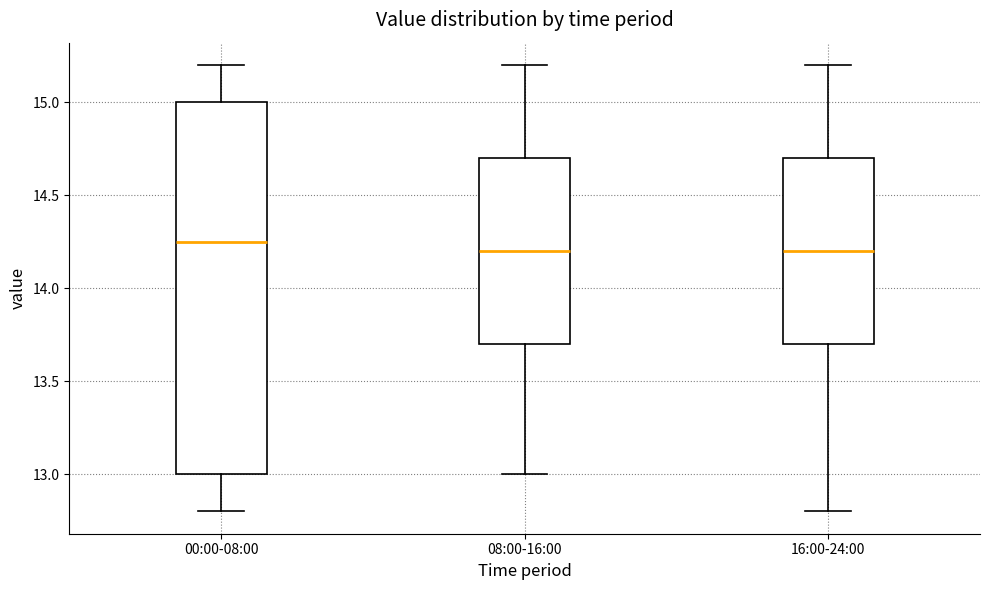

Reading left to right, transcribe this box plot: for each box, give where its median line is, the range the box spans, and where its two whiskers end, as read against the y-axis. The values are not printed on the chart, so give them approximately, as read against the axis.

00:00-08:00: median 14.25, box 13.00 to 15.00, whiskers 12.80 to 15.20
08:00-16:00: median 14.20, box 13.70 to 14.70, whiskers 13.00 to 15.20
16:00-24:00: median 14.20, box 13.70 to 14.70, whiskers 12.80 to 15.20